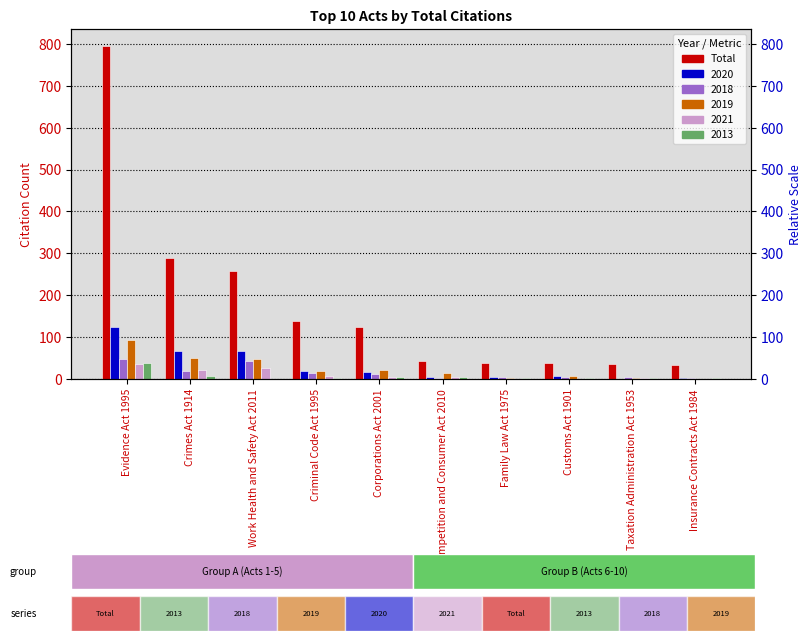

What is the difference between the maximum and minimum values?

763